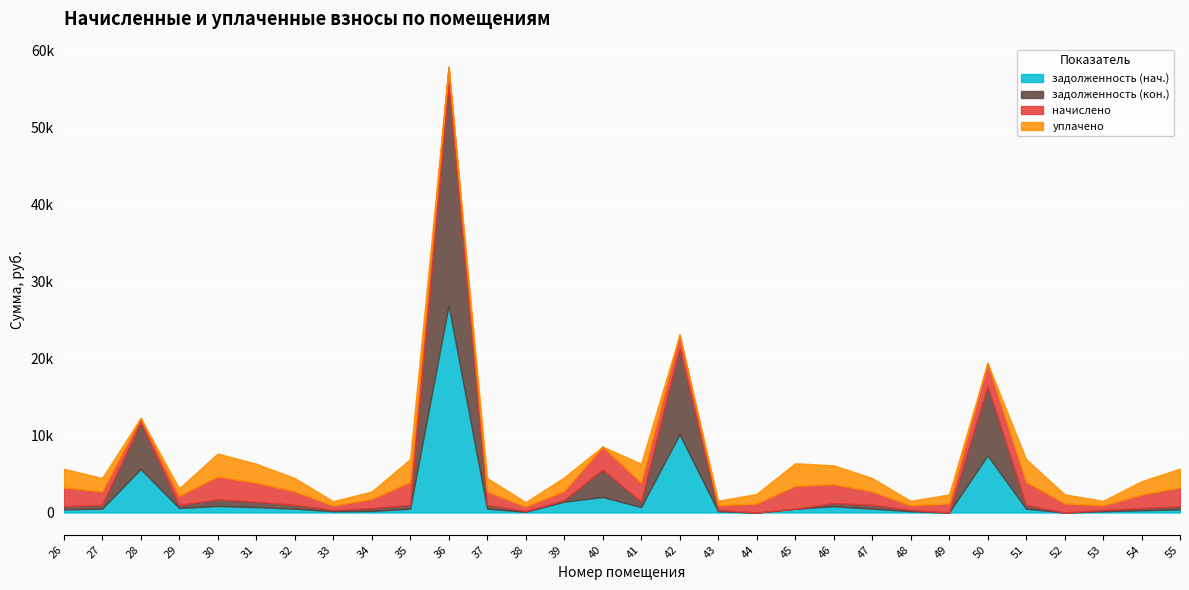

Reading left to right, what are all the values shown in this chart?

задолженность (нач.): 406.0	498.0	5656.2	588.5	850.2	704.5	498.0	163.4	194.5	495.0	26895.6	498.0	95.9	1406.6	2018.3	704.5	10163.7	168.2	0.0	492.4	817.3	498.0	168.2	0.0	7417.4	496.1	0.0	168.2	290.4	407.6
задолженность (кон.): 406.0	498.0	6042.0	393.2	850.2	704.5	498.0	163.4	389.2	495.0	28568.6	498.0	95.9	208.0	3556.7	704.5	11207.8	168.2	0.0	0.0	408.6	498.0	168.2	0.0	9025.8	496.1	0.0	168.2	290.4	407.6
начислено: 2435.9	1744.9	581.9	1173.4	2978.7	2468.3	1744.9	572.4	1167.1	2970.1	2451.8	1744.9	575.6	1179.8	2992.4	2468.3	1733.1	589.3	1173.4	2954.2	2451.8	1744.9	589.3	1173.4	2966.9	2976.5	1183.0	589.3	1742.6	2445.4
уплачено: 2435.9	1744.9	0.0	977.9	2978.7	2468.3	1744.9	572.4	972.8	2970.1	0.0	1744.9	575.6	1769.7	0.0	2468.3	0.0	589.3	1250.0	2954.2	2451.8	1744.9	589.3	1173.4	0.0	2976.5	1183.0	589.3	1742.6	2445.4